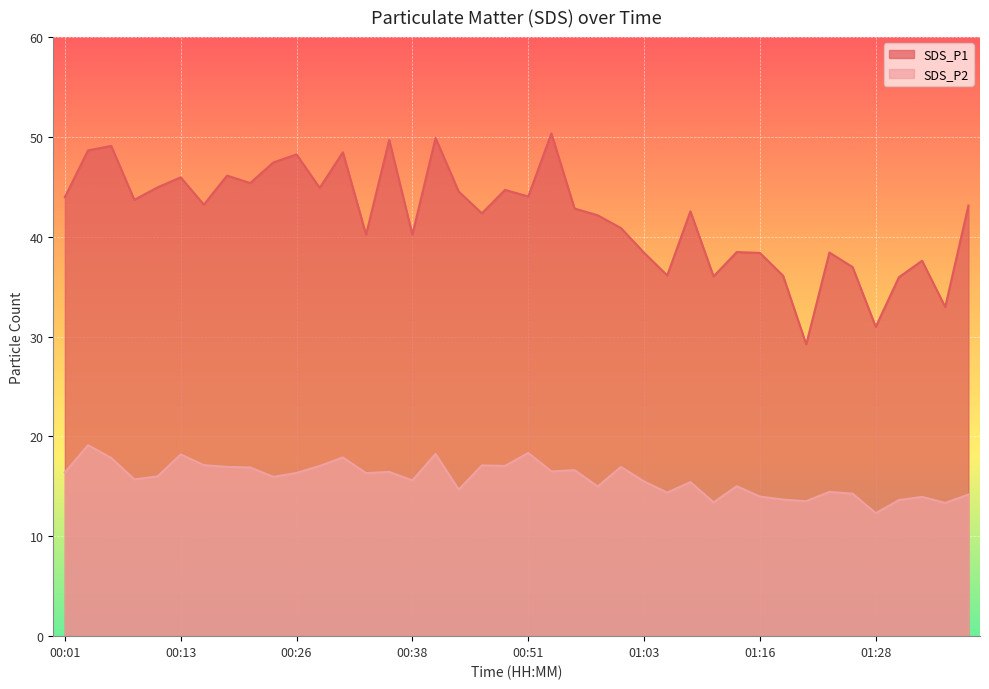

What is the label of the 17th point from the right?

00:58